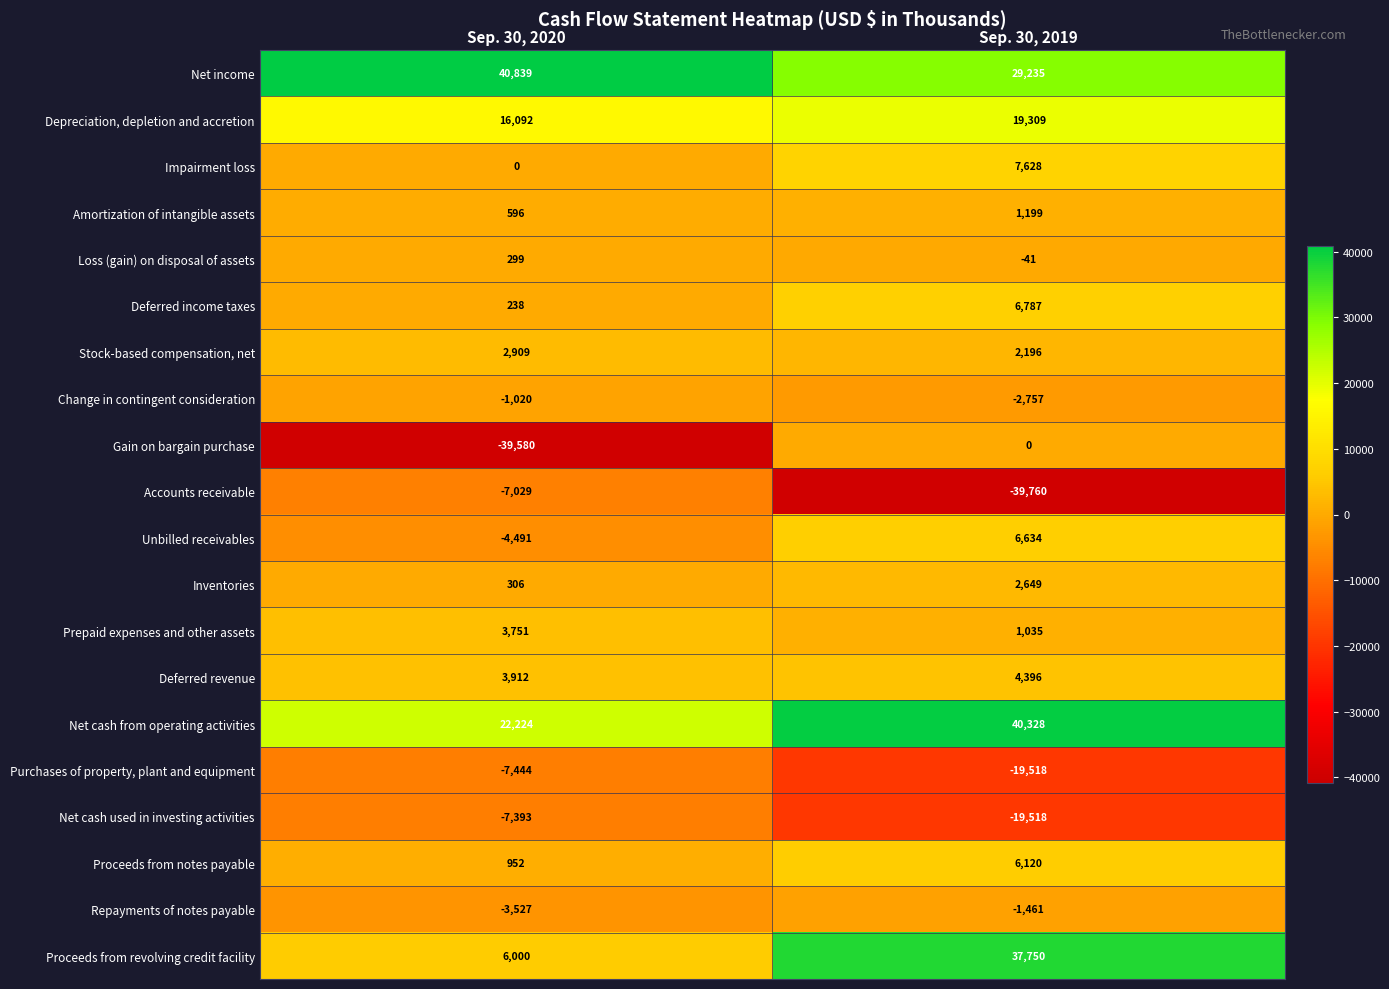

Where is Proceeds from revolving credit facility nearest to the value 21875?

Sep. 30, 2020